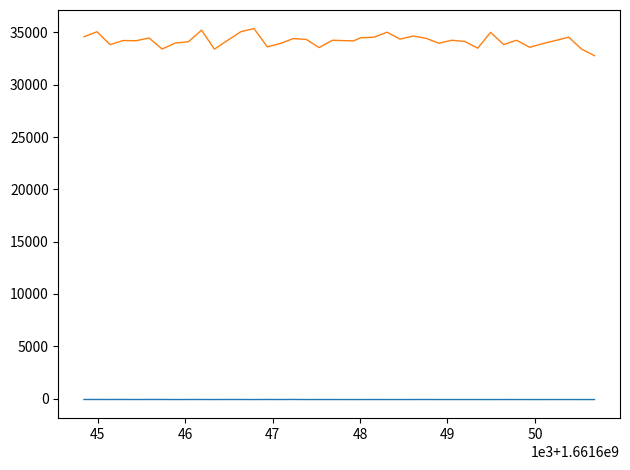

What is the greatest value displayed?

35364